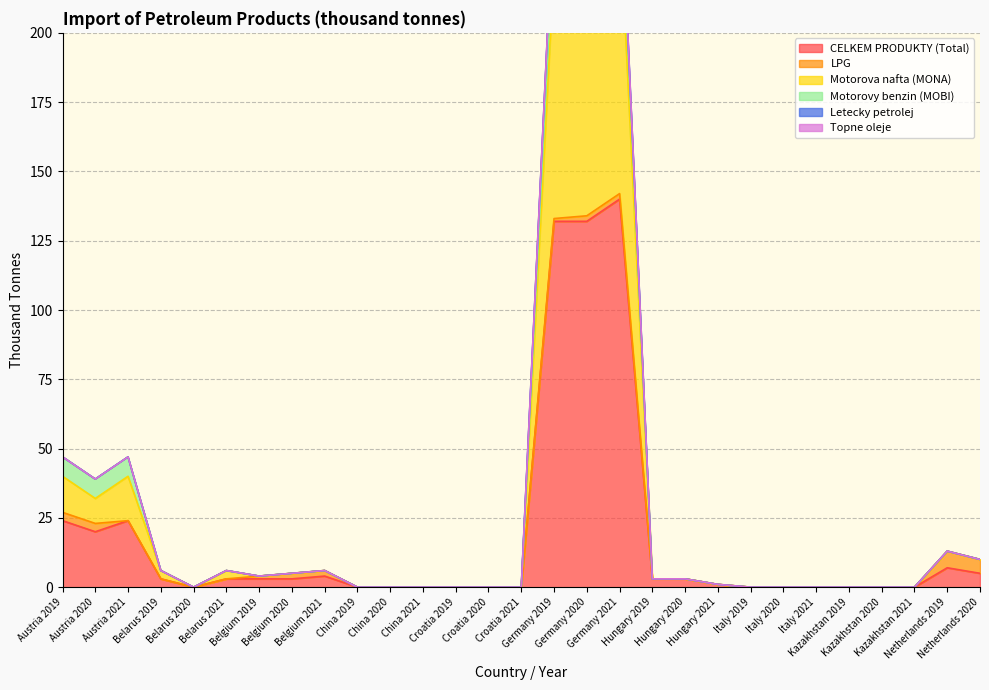

How many data points in Letecky petrolej are above 0?

3